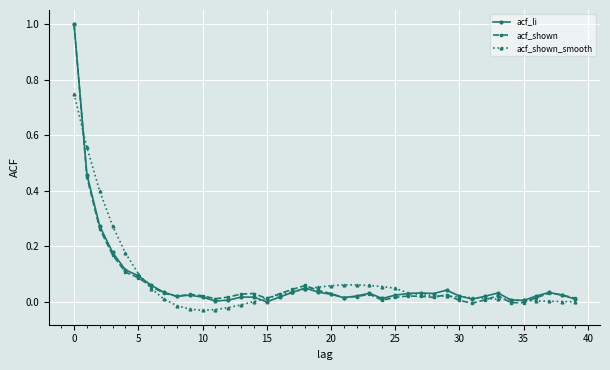

What is the greatest value displayed?

1.0